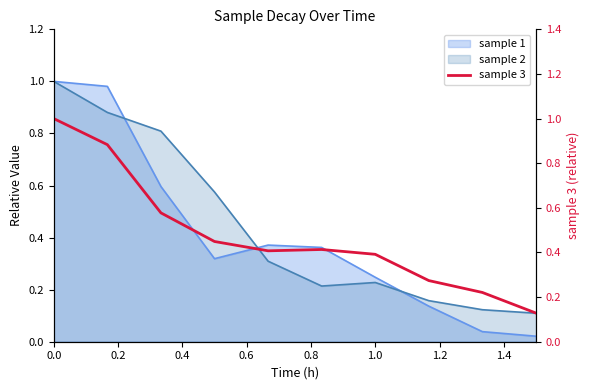

Where is the first local maximum?

1.0